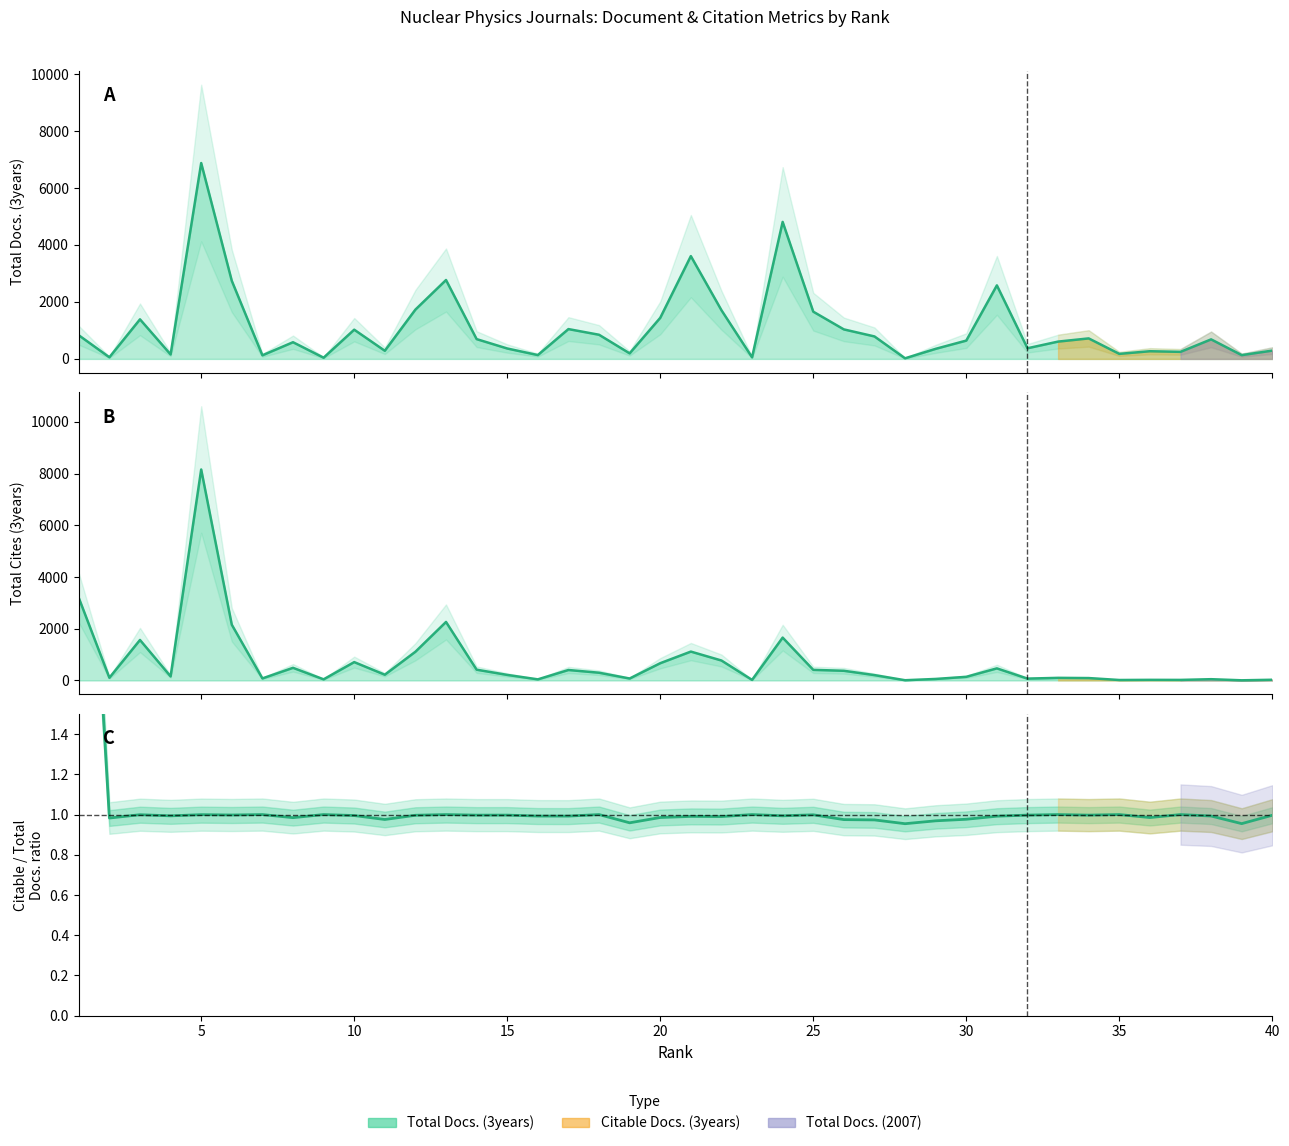

At how many categories does at least one series exceed 4744?

2